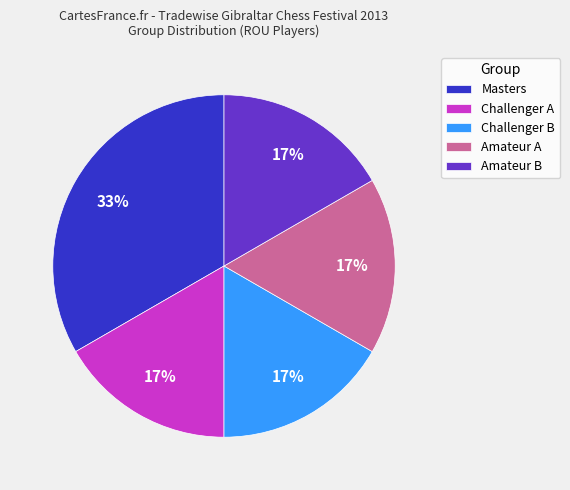

What percentage is the Amateur A slice, to the nearest percent?

17%